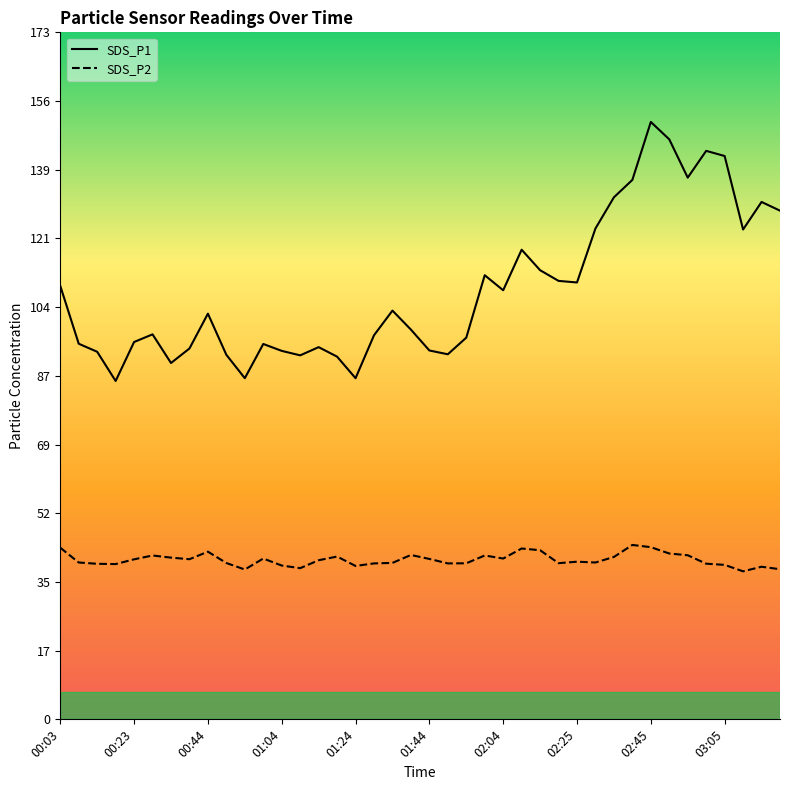

List the series in order of their overall mean, highest first.

SDS_P1, SDS_P2